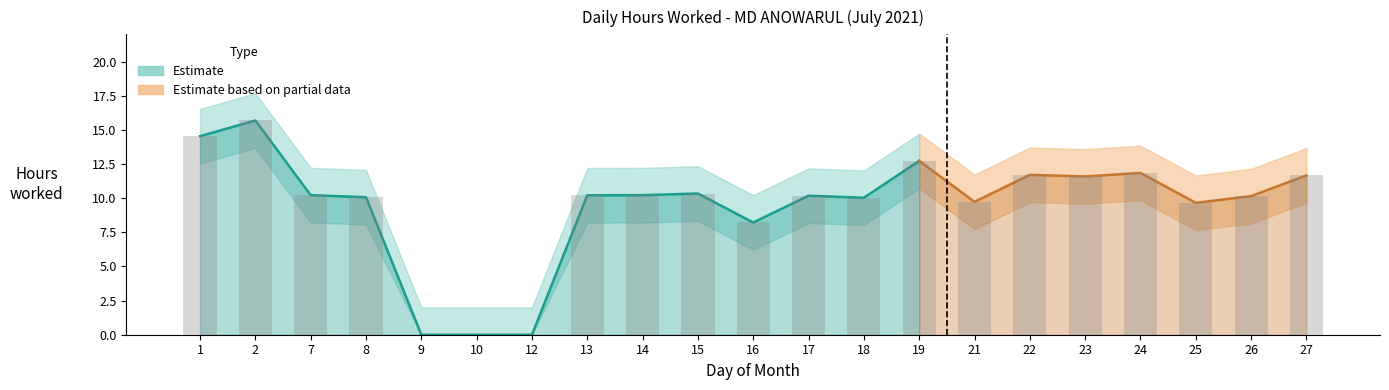

At which label does Lower Band first exceed 8?

1